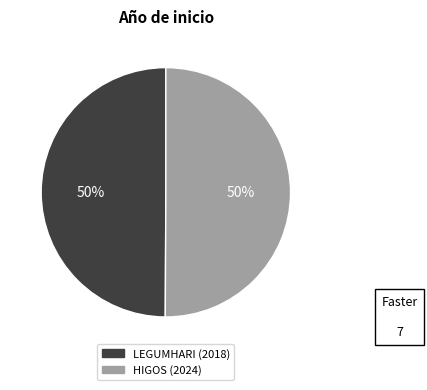

To the nearest percent, what is the average slice percentage?

50%